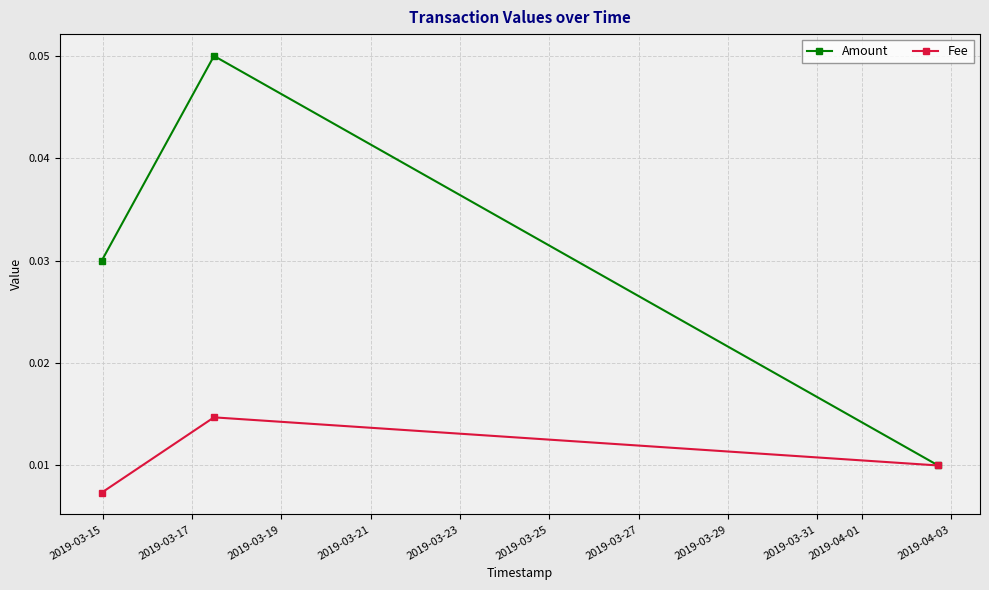

Which series has the largest range (max minus min)?

Amount